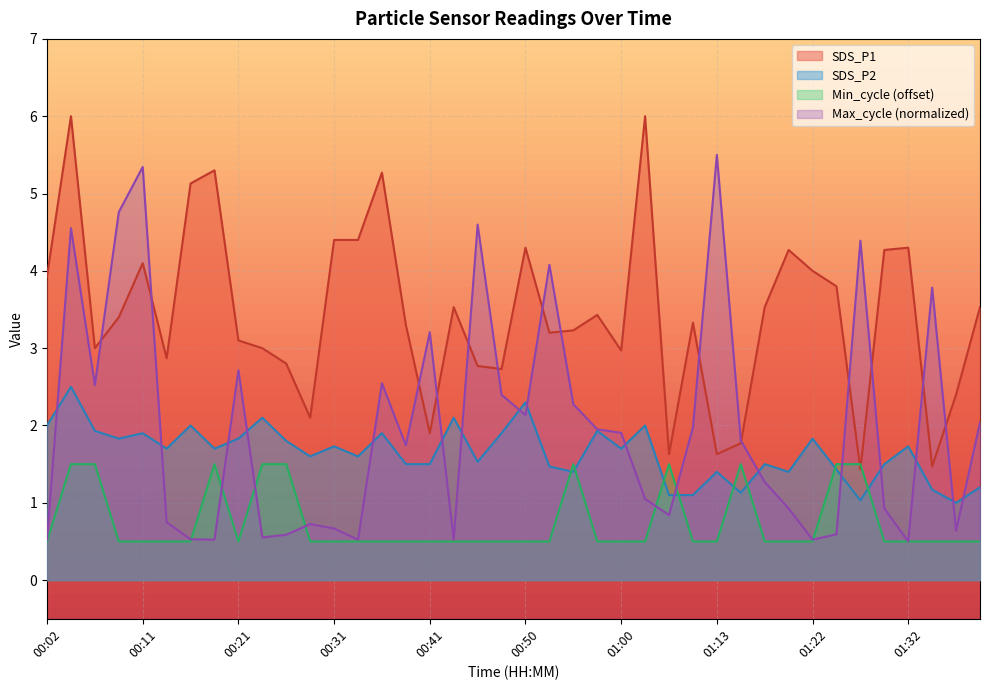

What is the value of the Max_cycle point at the 13th from the left?

0.7